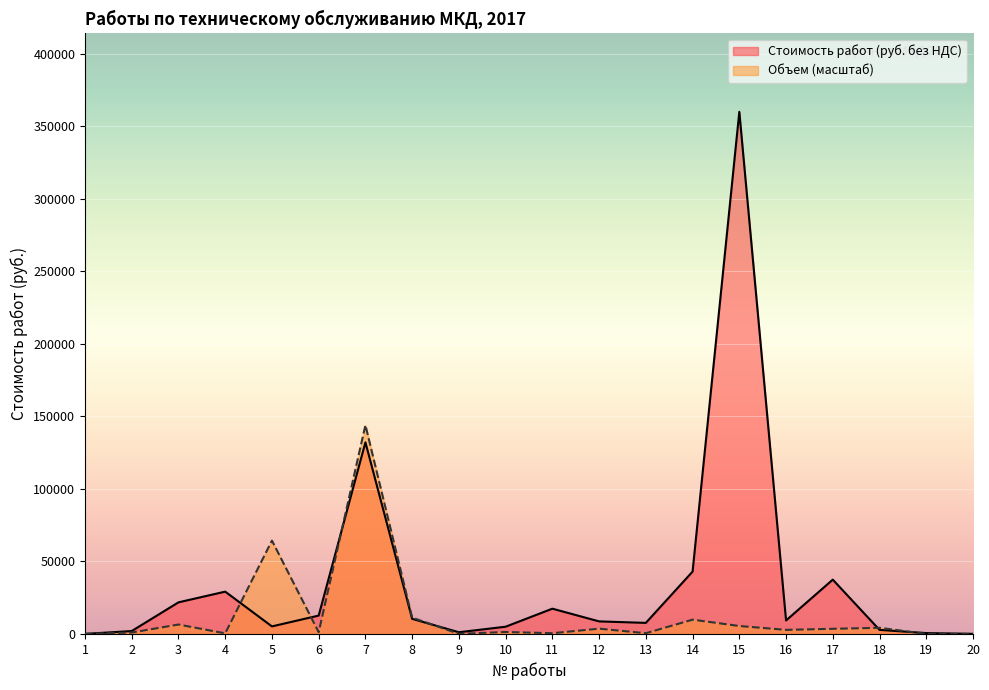

How many times do Объем and Стоимость работ (руб. без НДС) cross each other?

7